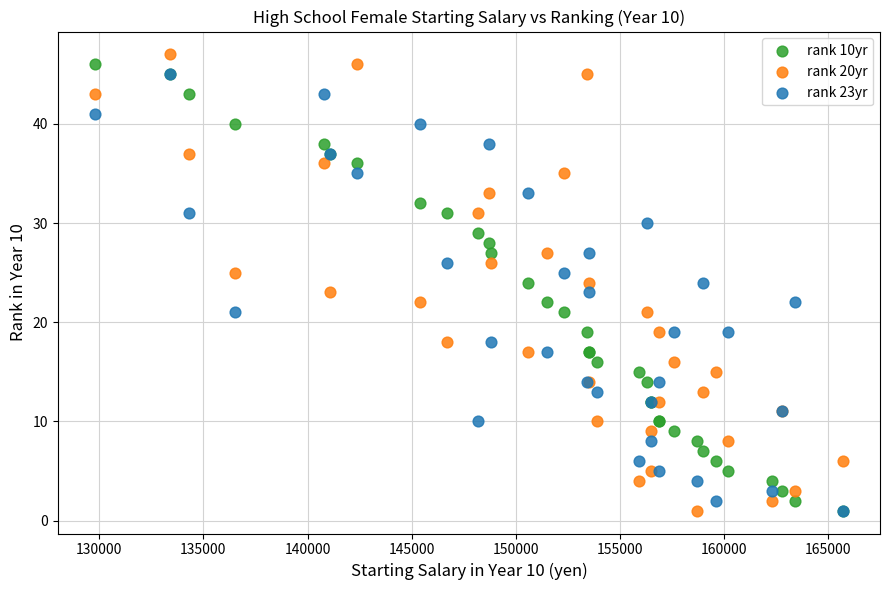

Which series reaches the maximum Y coordinate?

rank 20yr